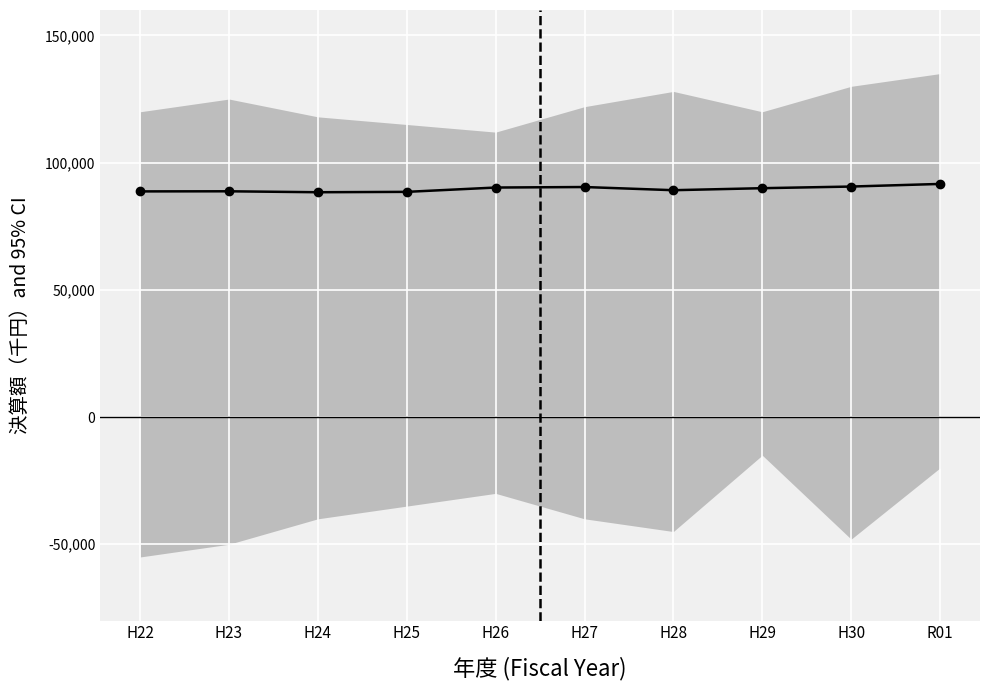

Reading right to left, list all the values displayed in this chart.

R01=91630.7	H30=90602.9	H29=89959.1	H28=89167.6	H27=90416.7	H26=90215.9	H25=88516.5	H24=88369.9	H23=88740.5	H22=88697.9